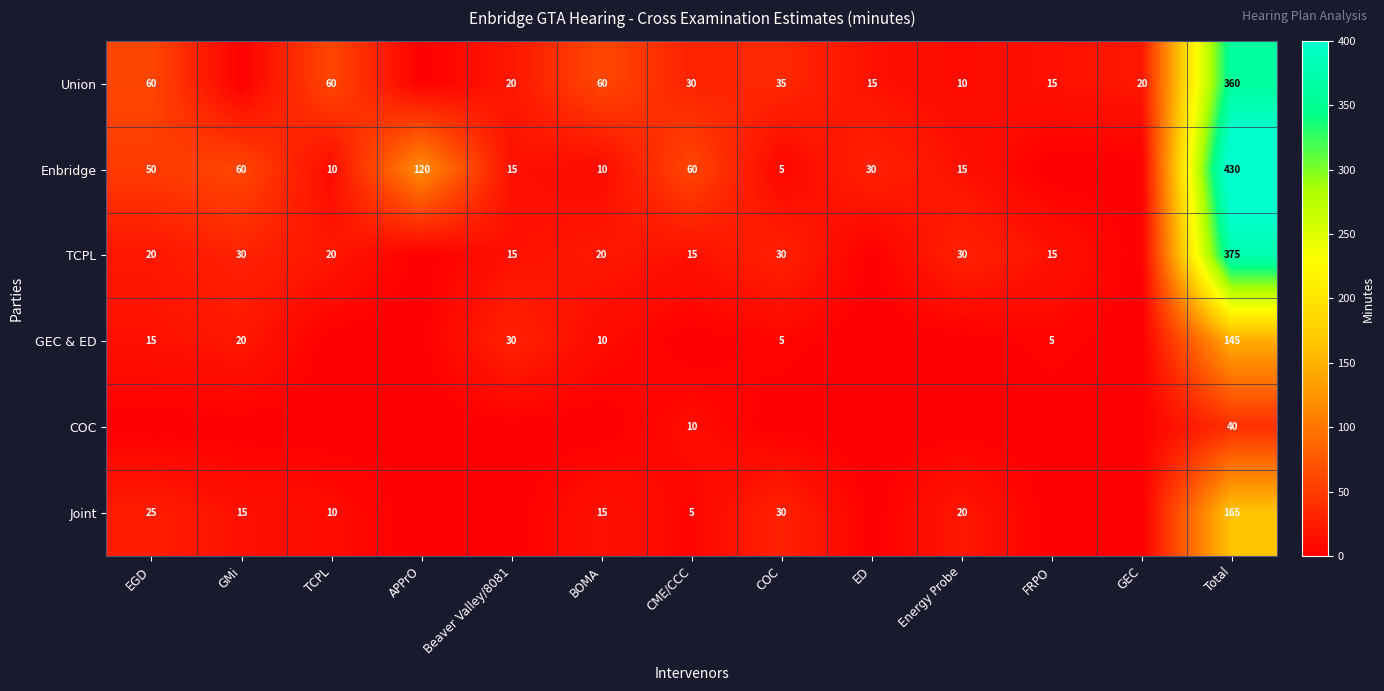

Is the value of COC at CME/CCC greater than the value of Enbridge at GMi?

No